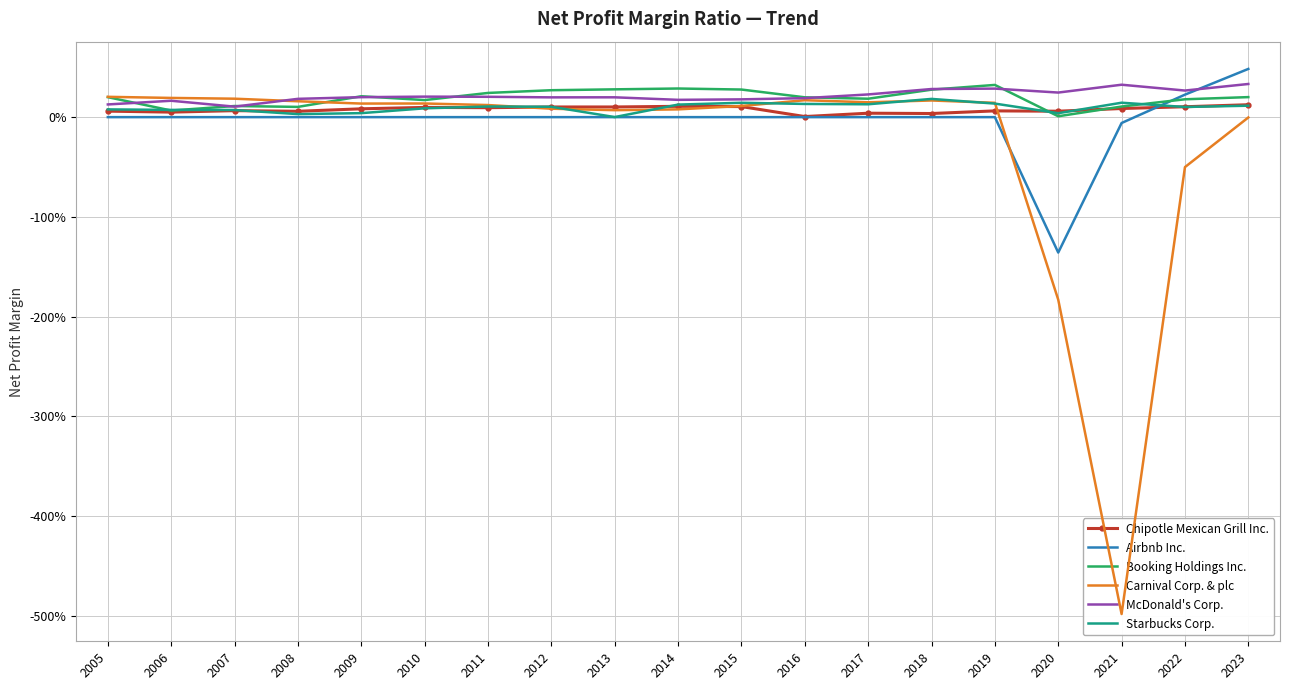

What is the minimum value for McDonald's Corp.?

0.1